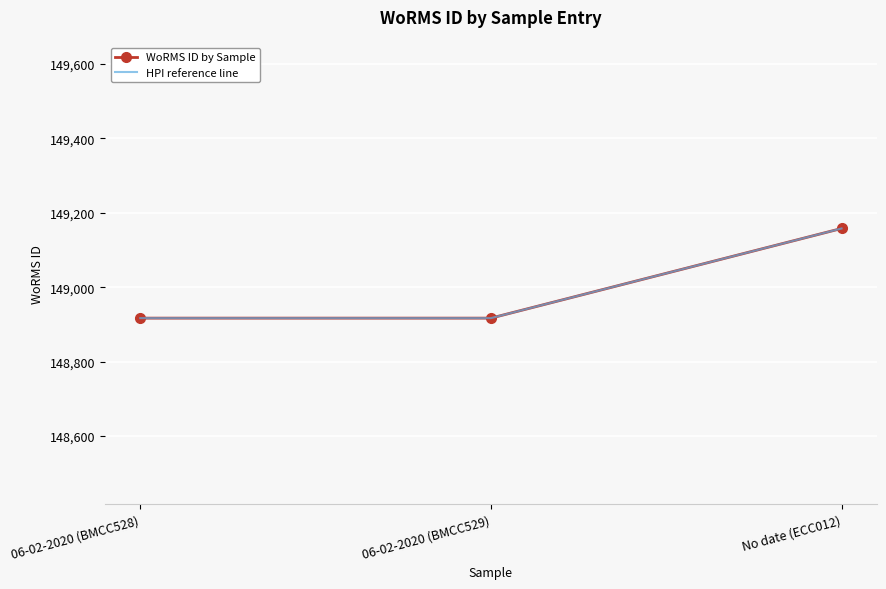

How many lines are shown in the chart?

2